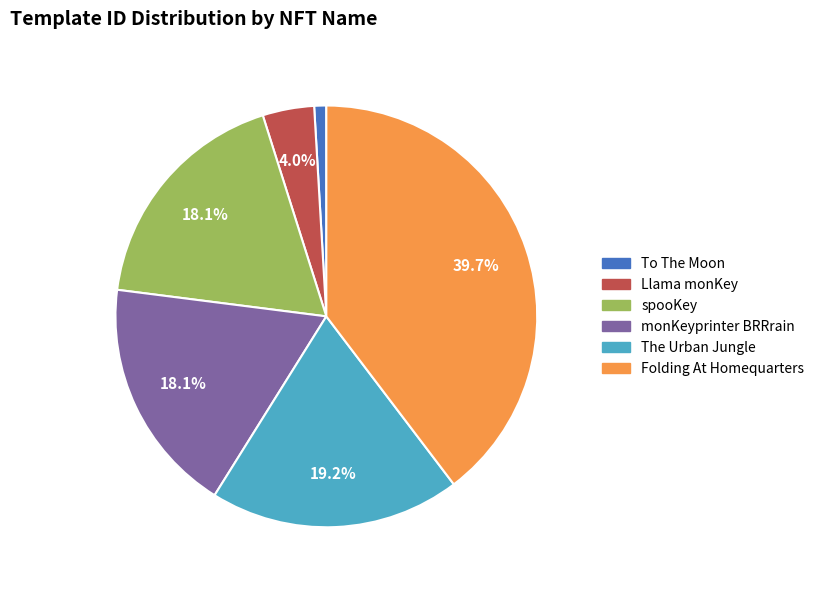

Combined, what portion of the pie is Llama monKey and monKeyprinter BRRrain?

22.1%